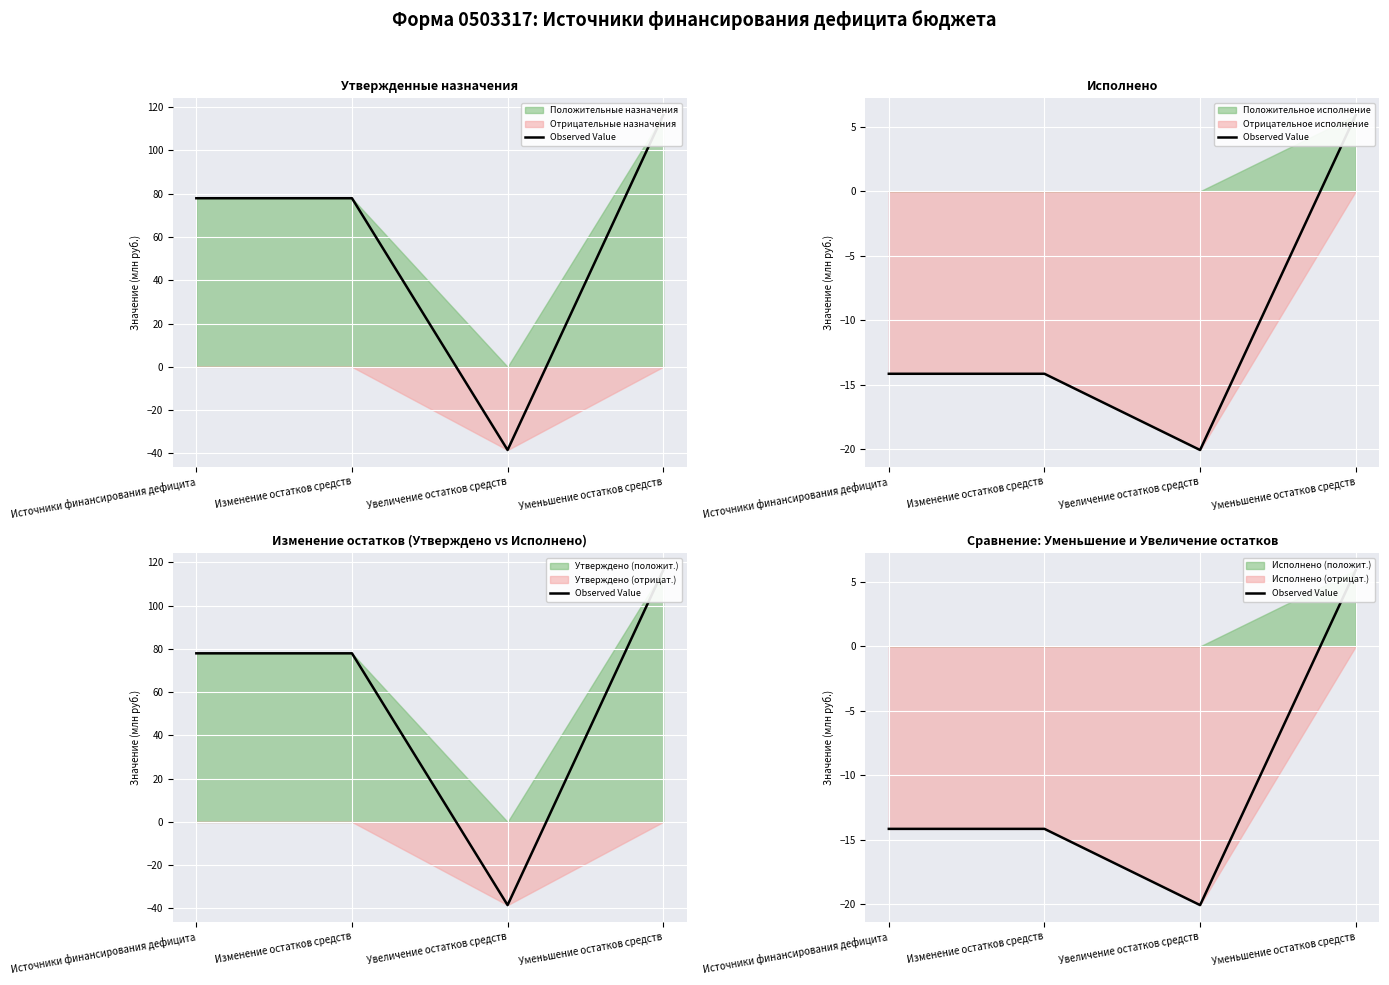

The value at Источники финансирования дефицита is -14.1. True or false?

True